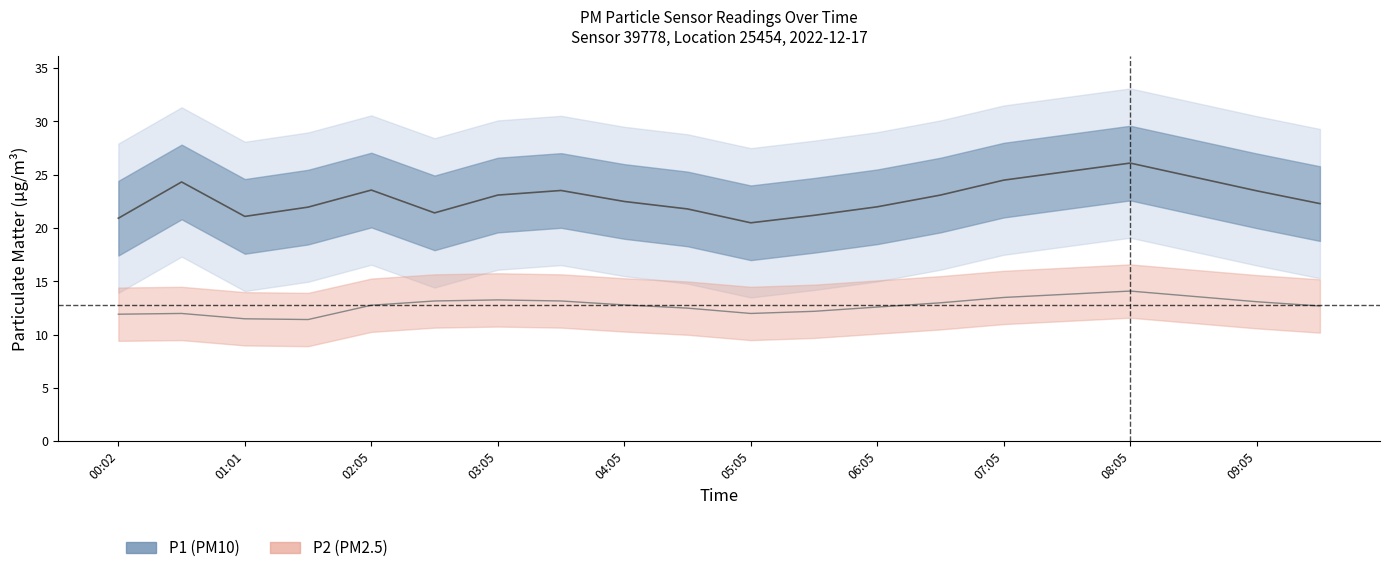

Where is the first local maximum for P1?

00:29